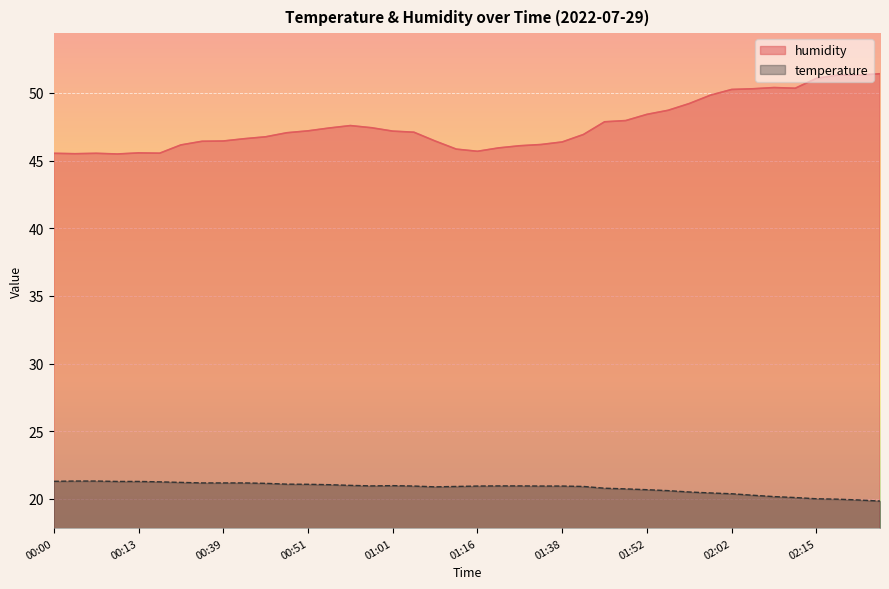

Is the value of humidity at 00:15 greater than the value of temperature at 02:22?

Yes